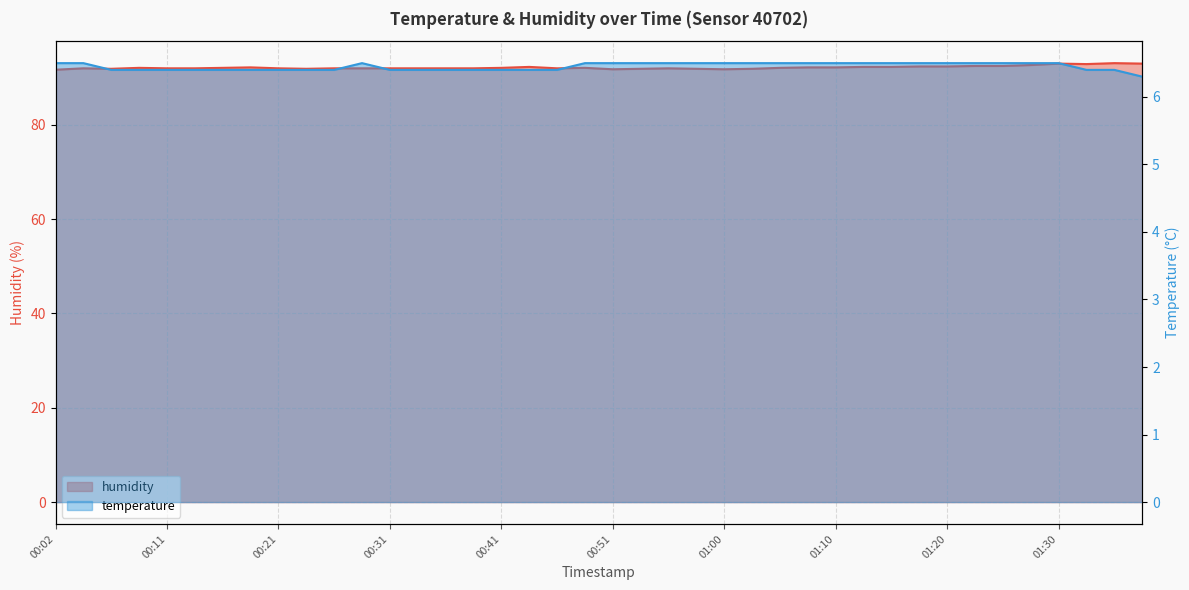

True or false: humidity and temperature intersect in this chart.

False